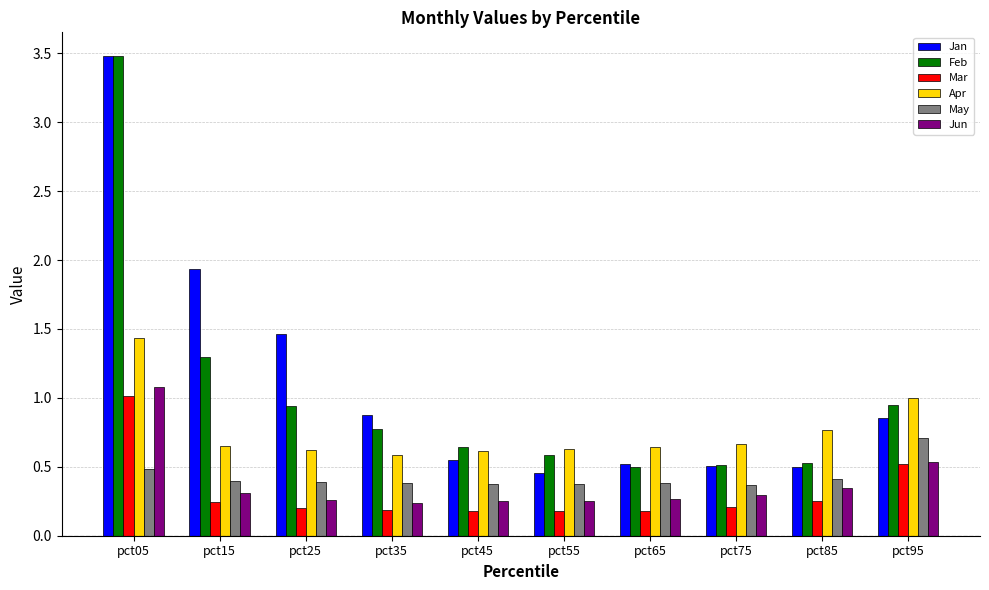

The Mar series shows 0.2 at pct65. True or false?

True